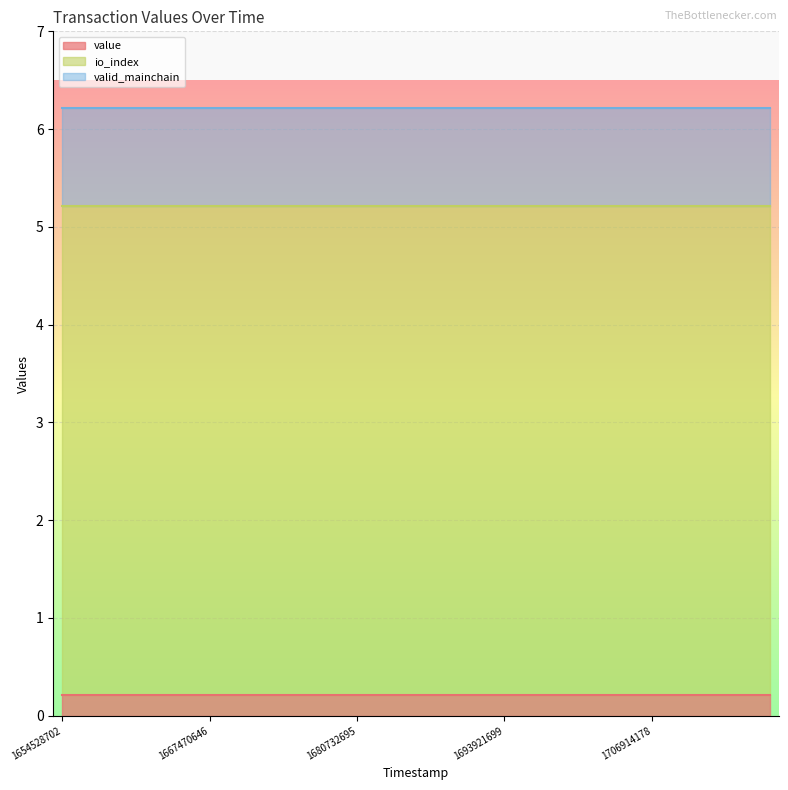

True or false: value has a value of 0.2 at 1667470646.

True